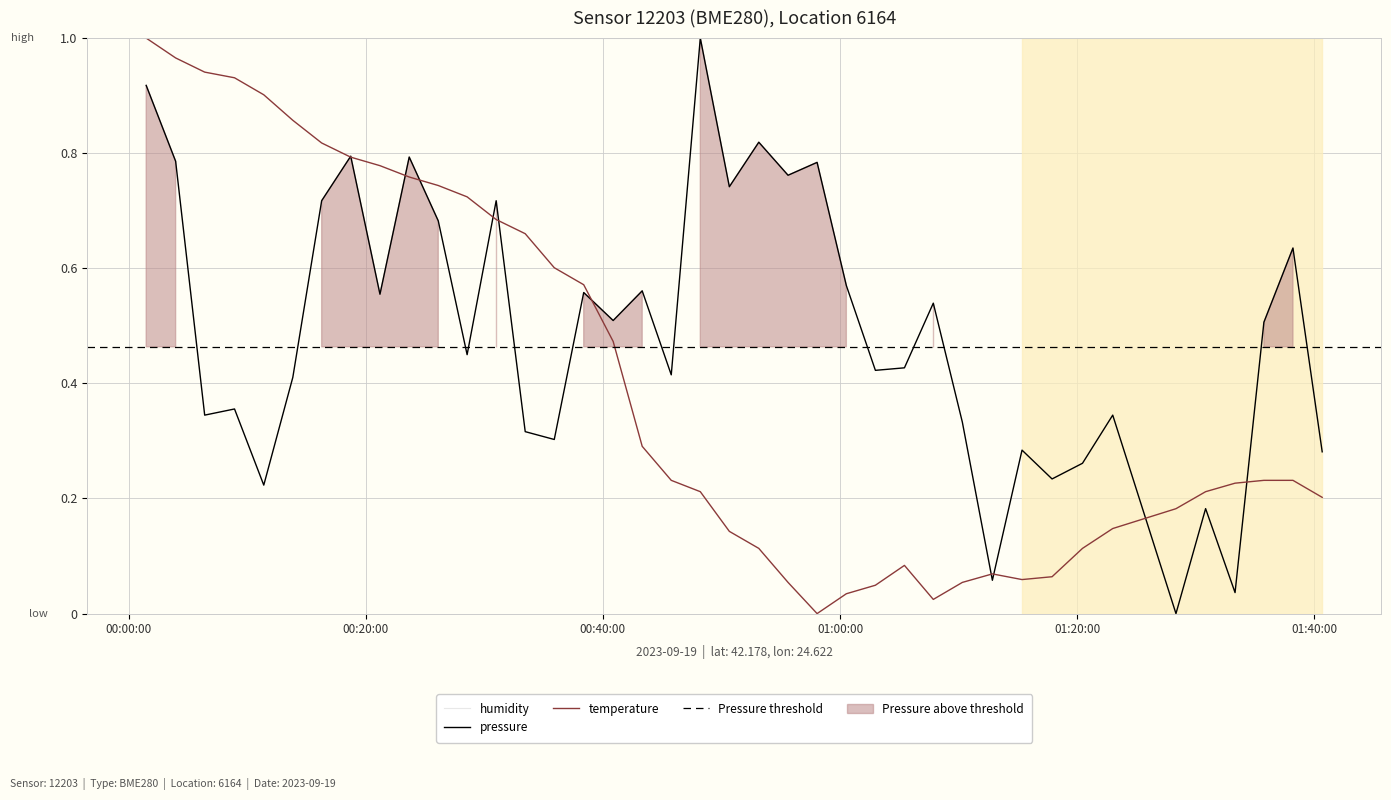

Which series has the largest total across all categories?

pressure